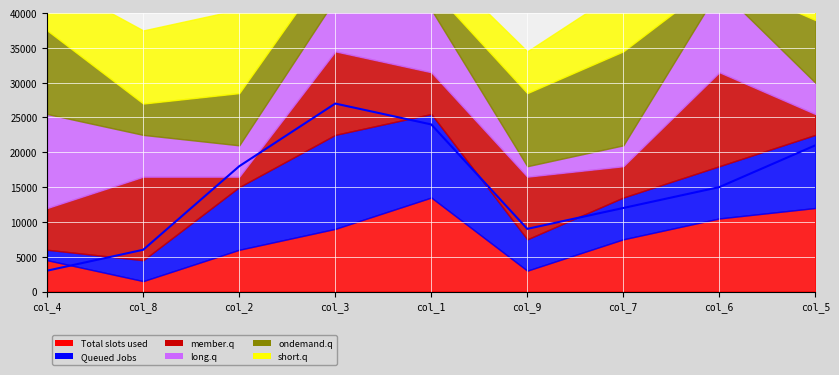

Where does the data first go above 15000?

col_2